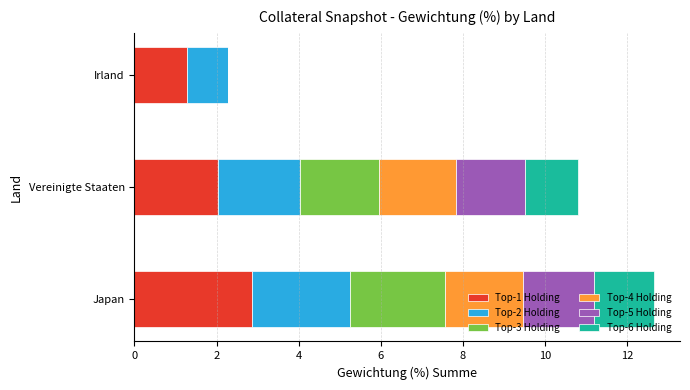

What is the sum of all Top-1 Holding values?

6.2